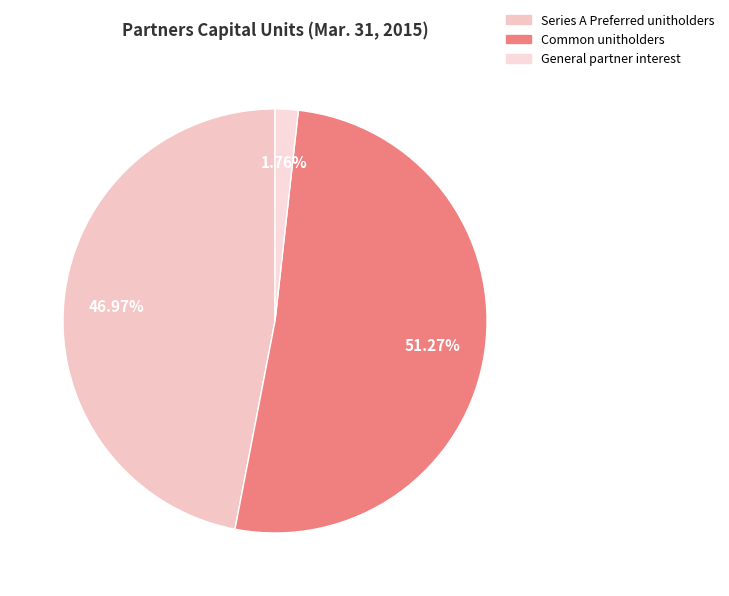

What is the majority slice?

Common unitholders